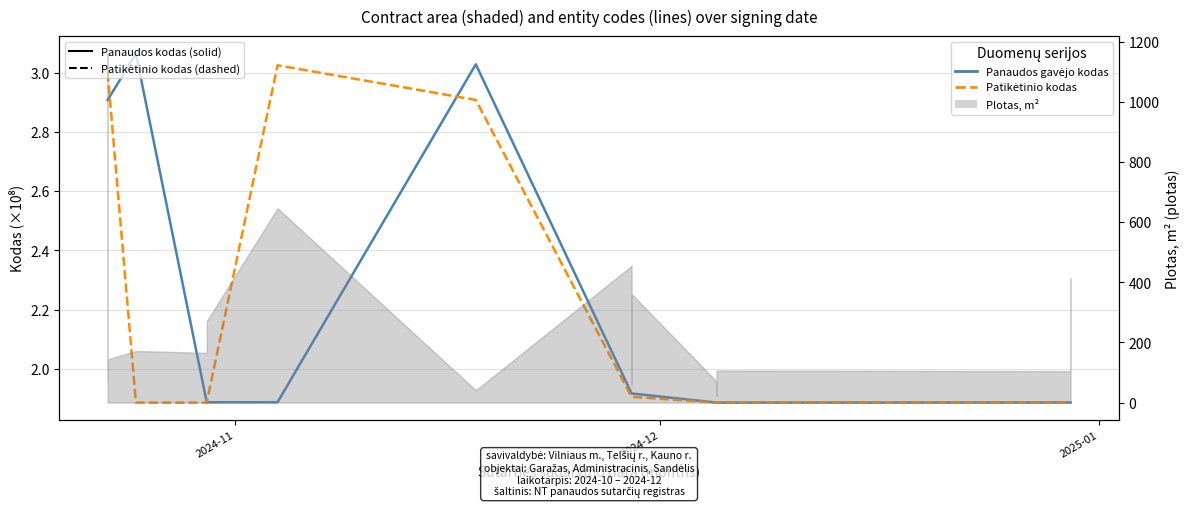

In Patikėtinio kodas, how many points are higher than both neighbors (excluding endpoints)?

1